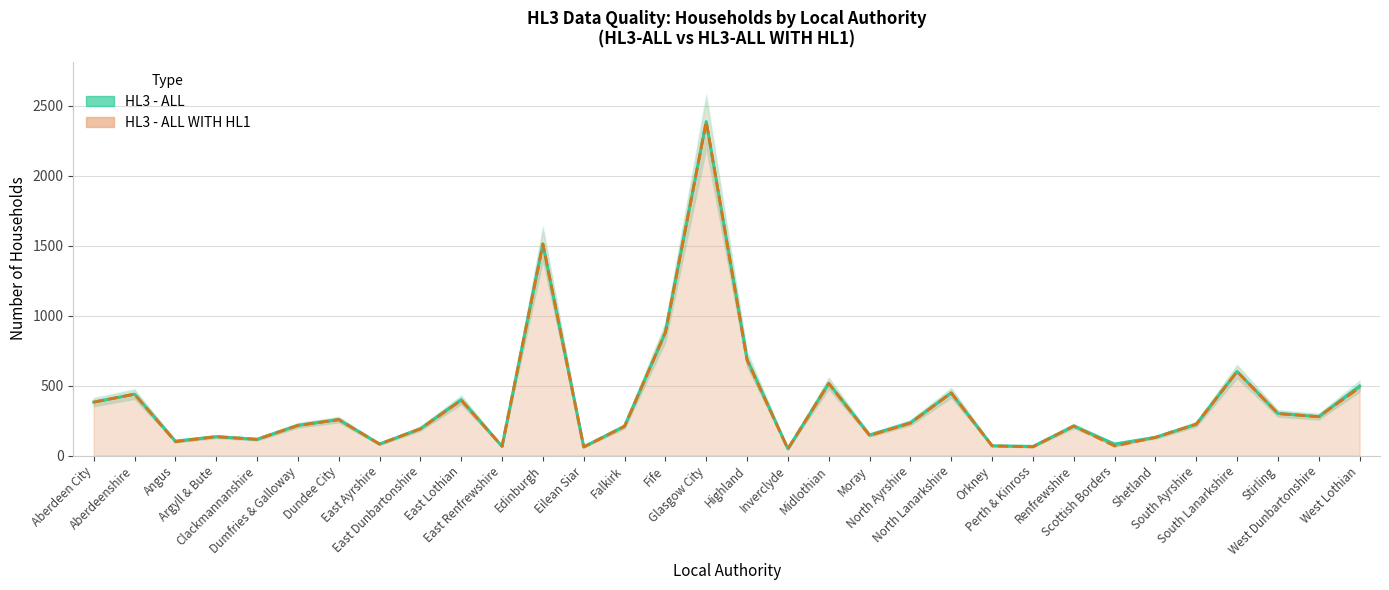

Where is HL3 - ALL WITH HL1 nearest to the value 1217?

Edinburgh